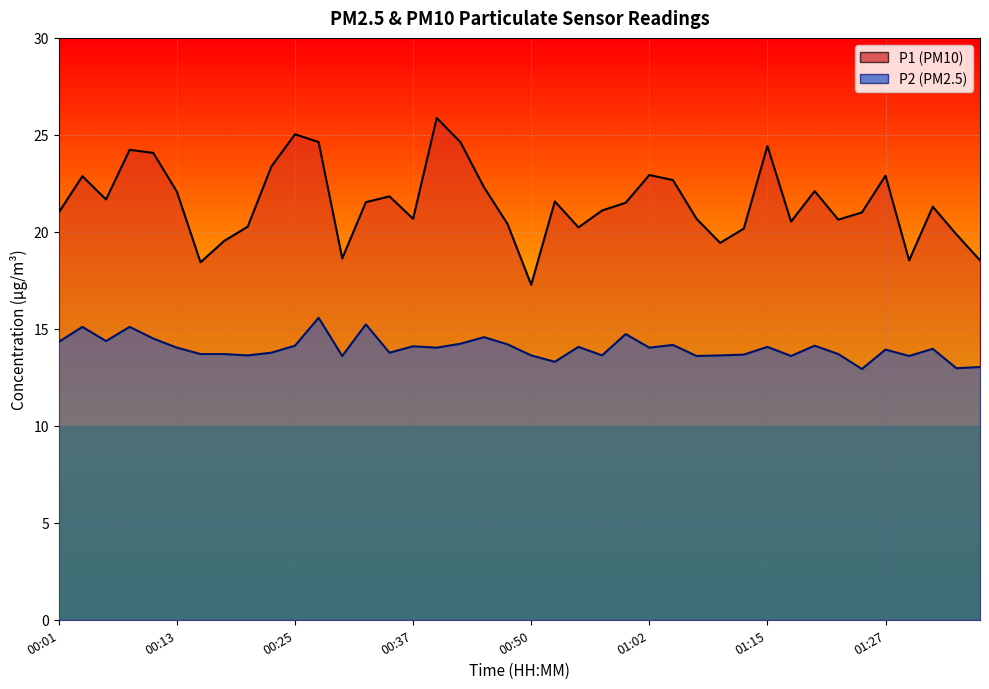

What value does the P2 series have at 00:28?

15.6